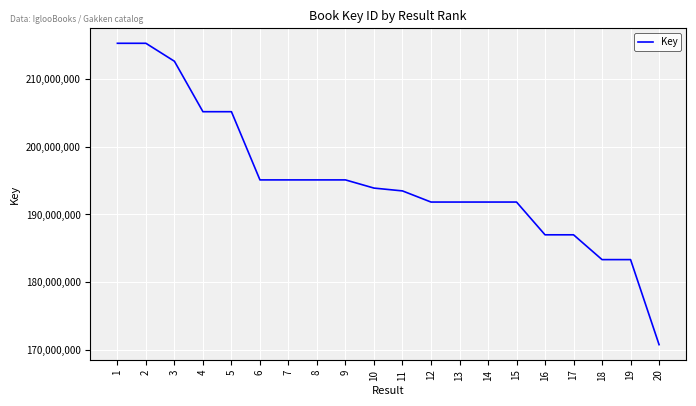

Read the value at 9, to the nearest 100.

195106200